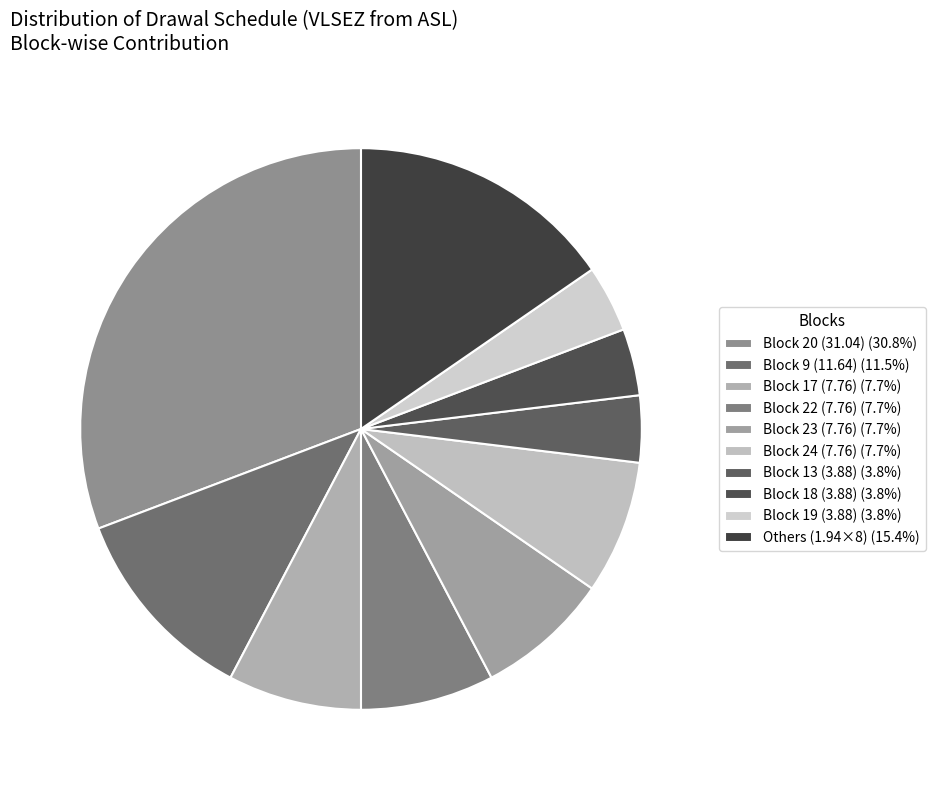

How many segments does this pie chart have?

10